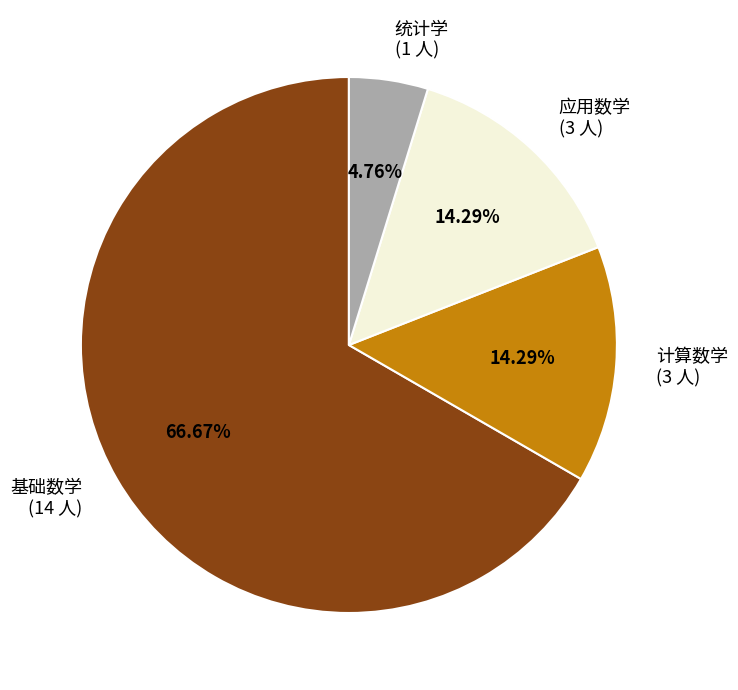

Do 应用数学 and 基础数学 together represent more than half of the pie?

Yes